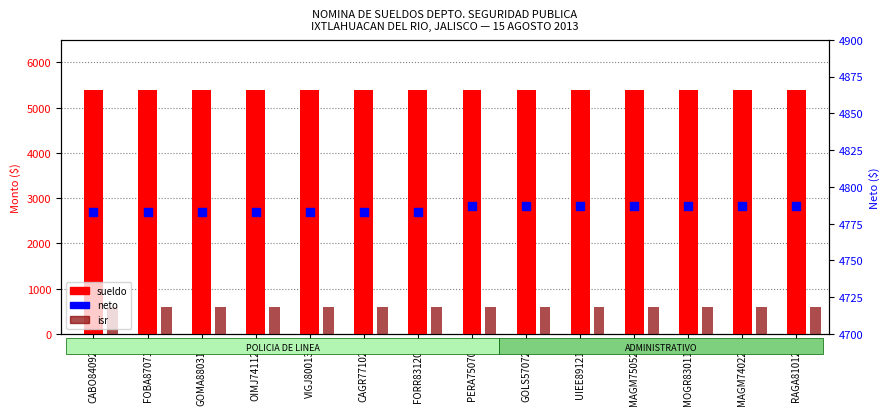

Is the value of neto at UIEE891213 greater than the value of isr at GOMA880310?

Yes